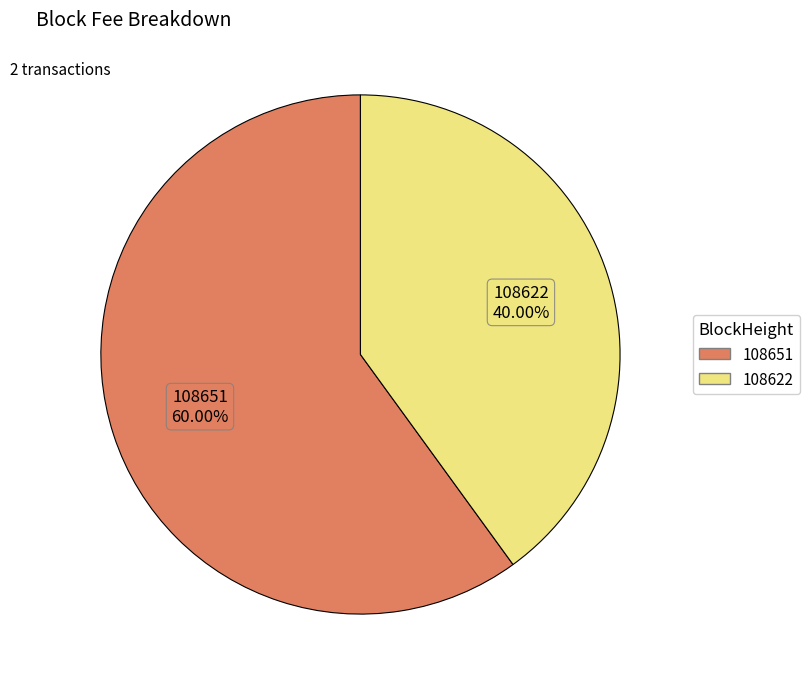

Combined, do 108622 and 108651 account for over 50%?

Yes